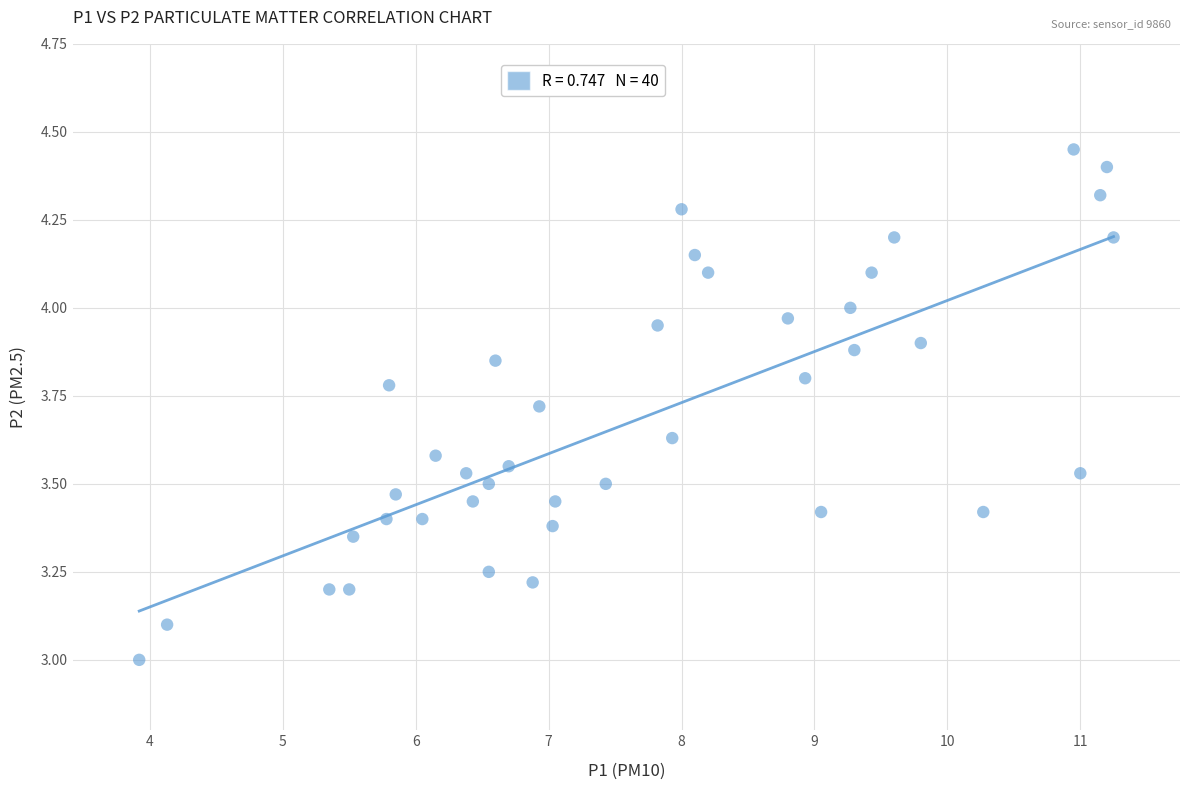

What is the range of X values (max minus min)?

7.3